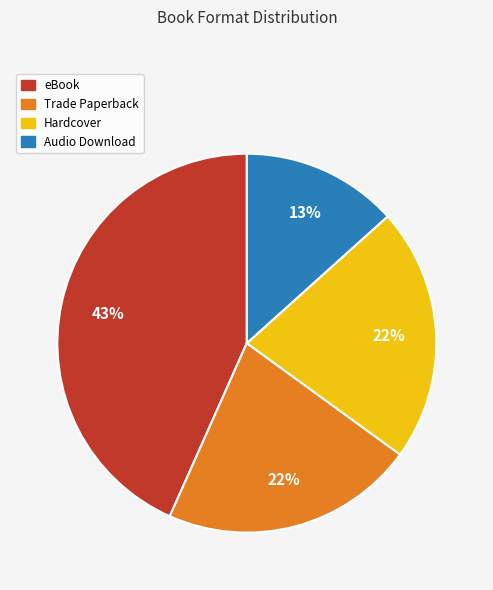

What is the ratio of the value at Hardcover to the value at eBook?

0.5